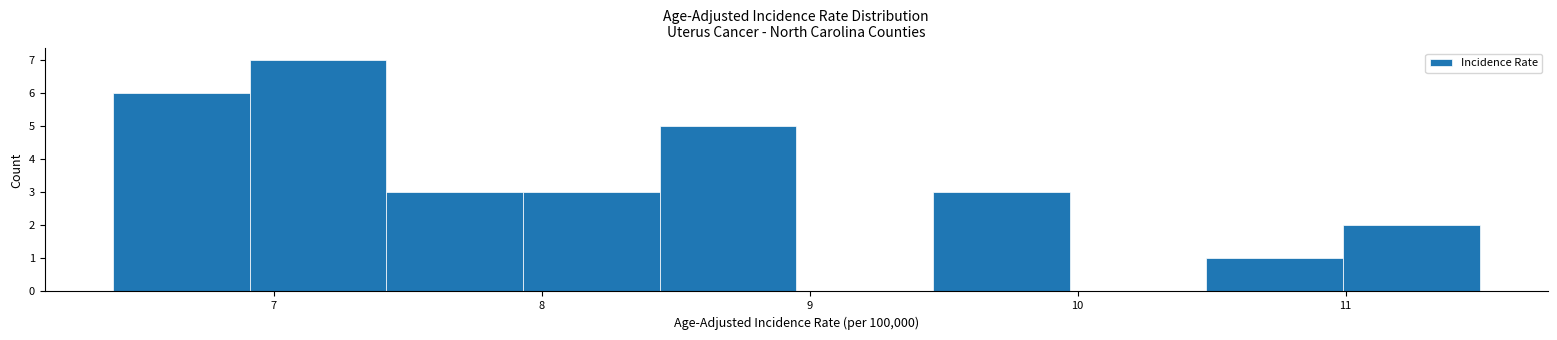

Reading left to right, list every bar in this chart as the range it spans on the x-axis followed by its height. Neither the bar edges nor the heights are printed on the chart, so give them approximately, as read against the axes.

6.40 to 6.91: 6
6.91 to 7.42: 7
7.42 to 7.93: 3
7.93 to 8.44: 3
8.44 to 8.95: 5
8.95 to 9.46: 0
9.46 to 9.97: 3
9.97 to 10.48: 0
10.48 to 10.99: 1
10.99 to 11.50: 2